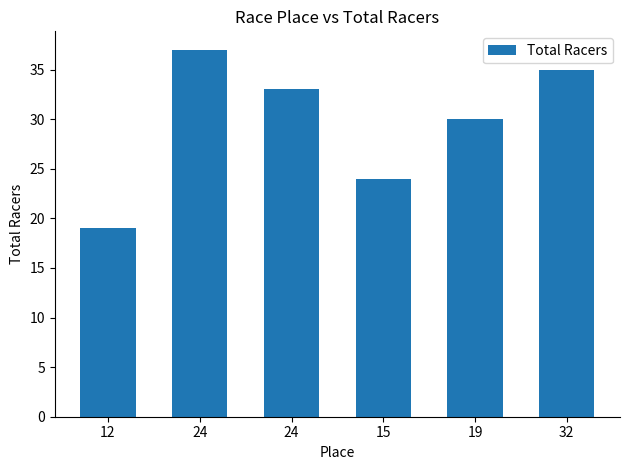

Count the number of categories in the chart.

6